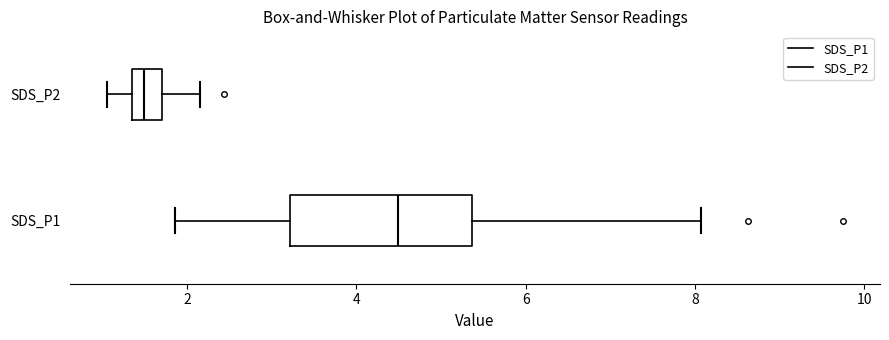

Reading bottom to top, transcribe this box plot: for each box, give where its median line is, the range the box spans, and where its two whiskers end, as read against the x-axis. The values are not printed on the chart, so give them approximately, as read against the axis.

SDS_P1: median 4.4, box 3.2 to 5.4, whiskers 1.8 to 8.0
SDS_P2: median 1.4 (inside the box), box 1.4 to 1.8, whiskers 1.0 to 2.2